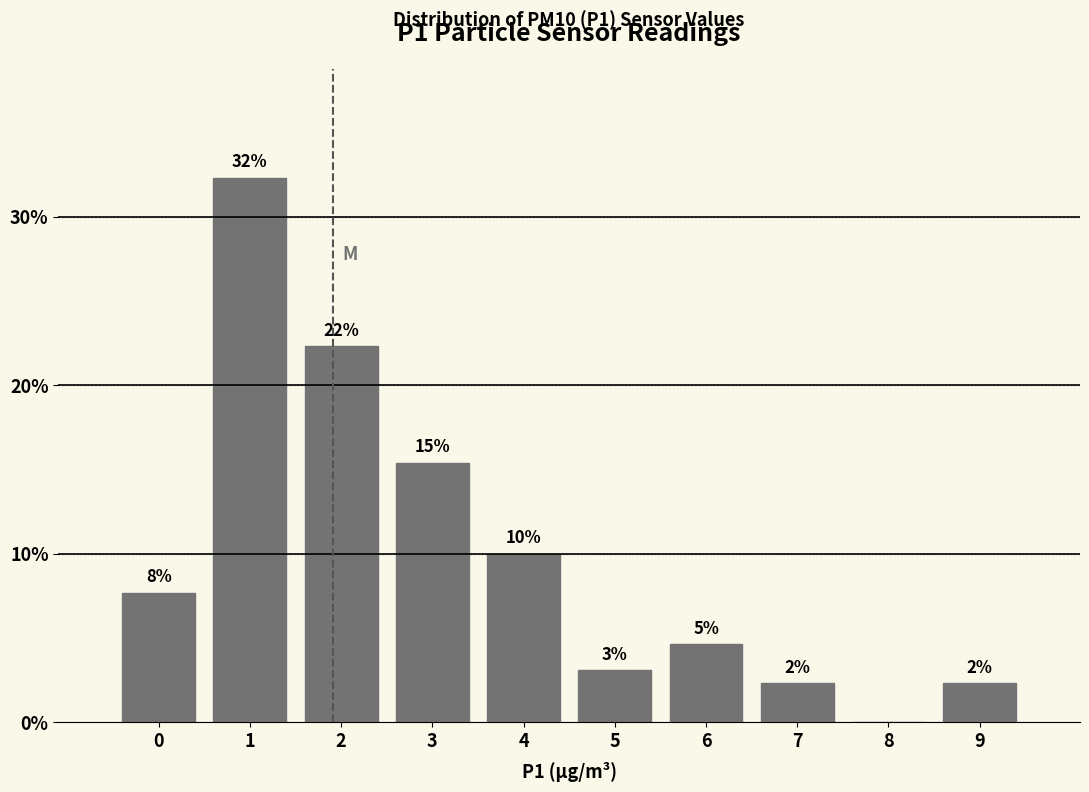

Are the bars horizontal?

No